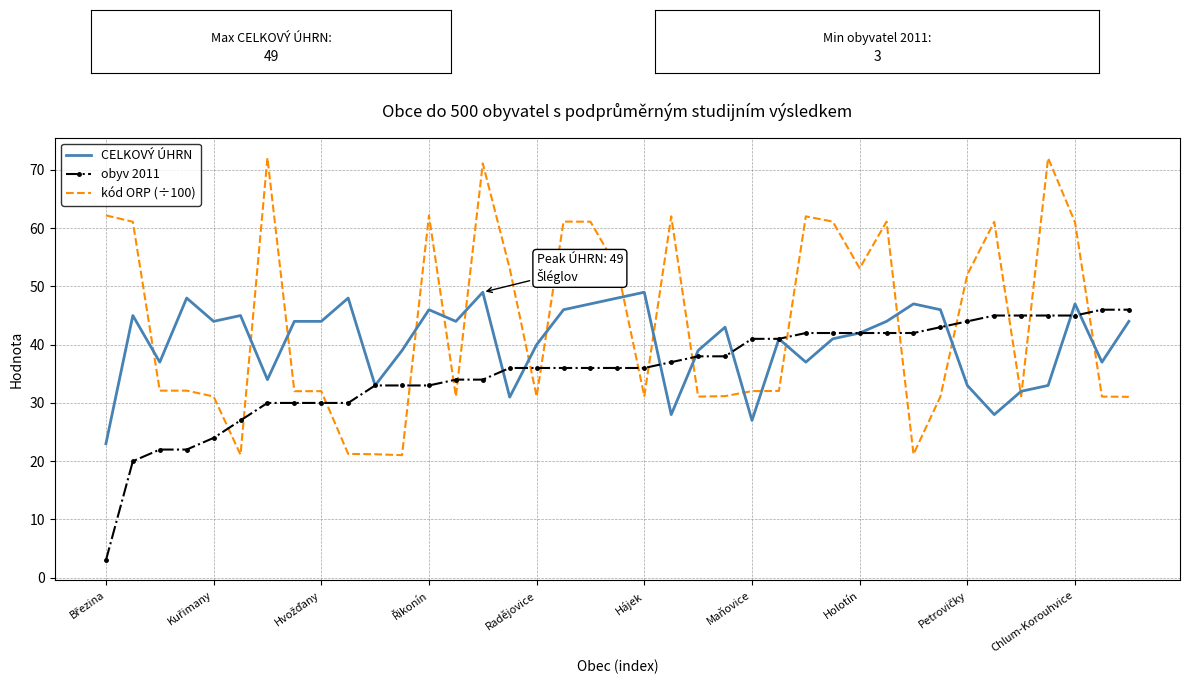

What is the greatest value displayed?

72.1